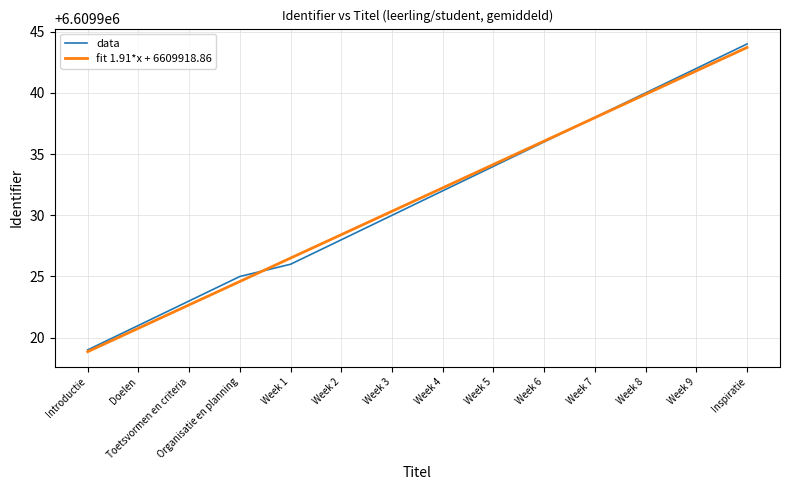

Reading left to right, extract all data points from this chart.

data: 6609919.0	6609921.0	6609923.0	6609925.0	6609926.0	6609928.0	6609930.0	6609932.0	6609934.0	6609936.0	6609938.0	6609940.0	6609942.0	6609944.0
fit 1.91*x + 6609918.86: 6609918.9	6609920.8	6609922.7	6609924.6	6609926.5	6609928.4	6609930.3	6609932.2	6609934.2	6609936.1	6609938.0	6609939.9	6609941.8	6609943.7